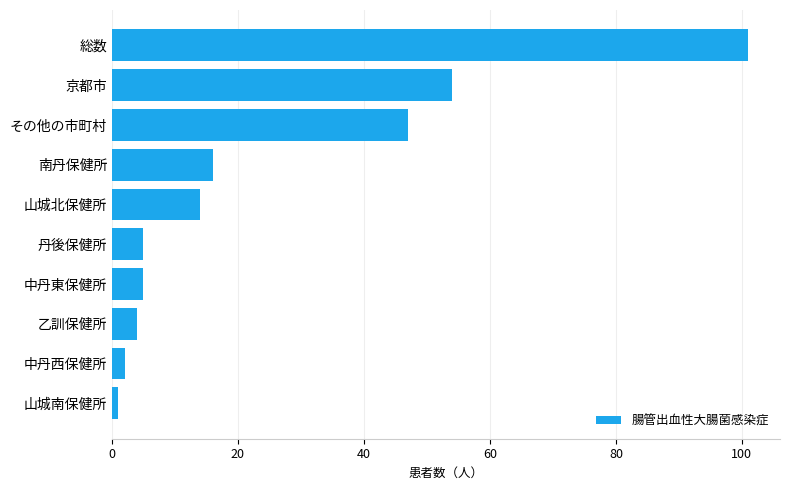

The chart shows a value of 5 at 丹後保健所. True or false?

True